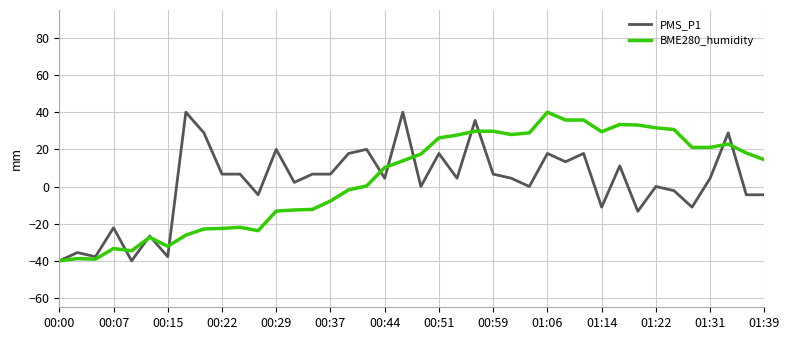

What is the difference between the maximum and minimum values in the PMS_P1 series?

80.0